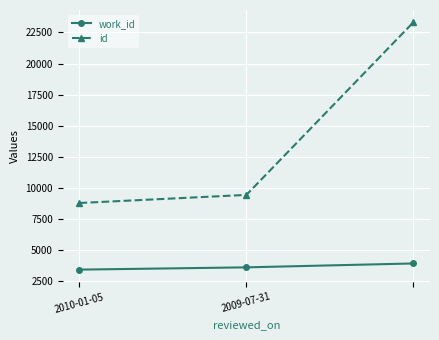

What is the maximum value shown in the chart?

23307